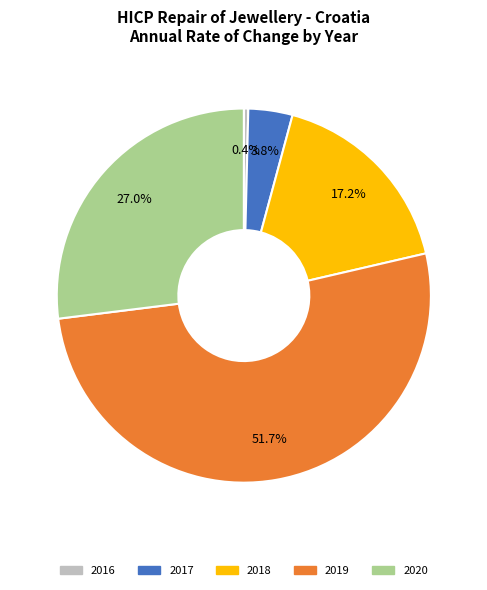

Is there any slice that represents more than half of the pie?

Yes